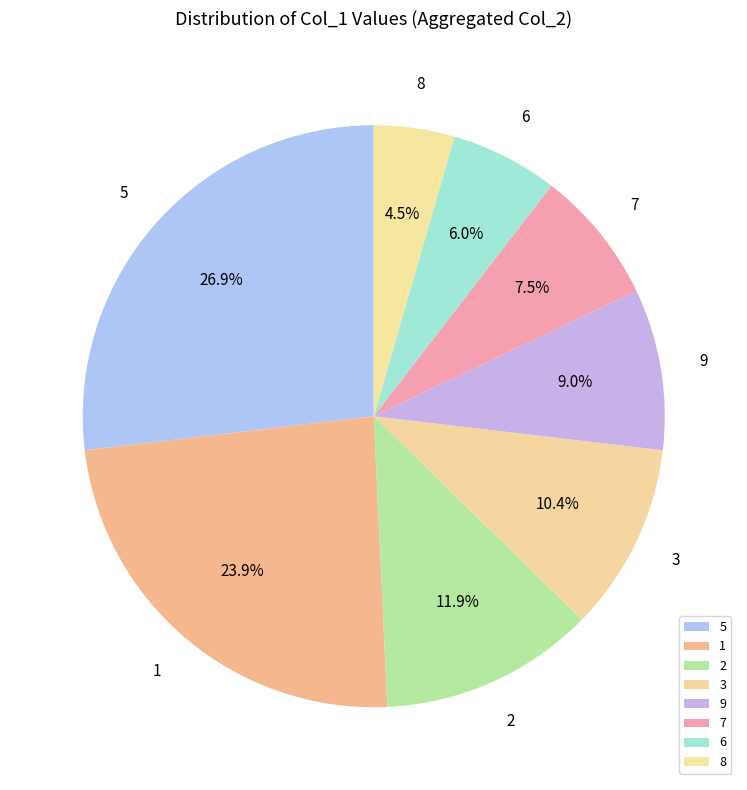

Which slice is the smallest?

8